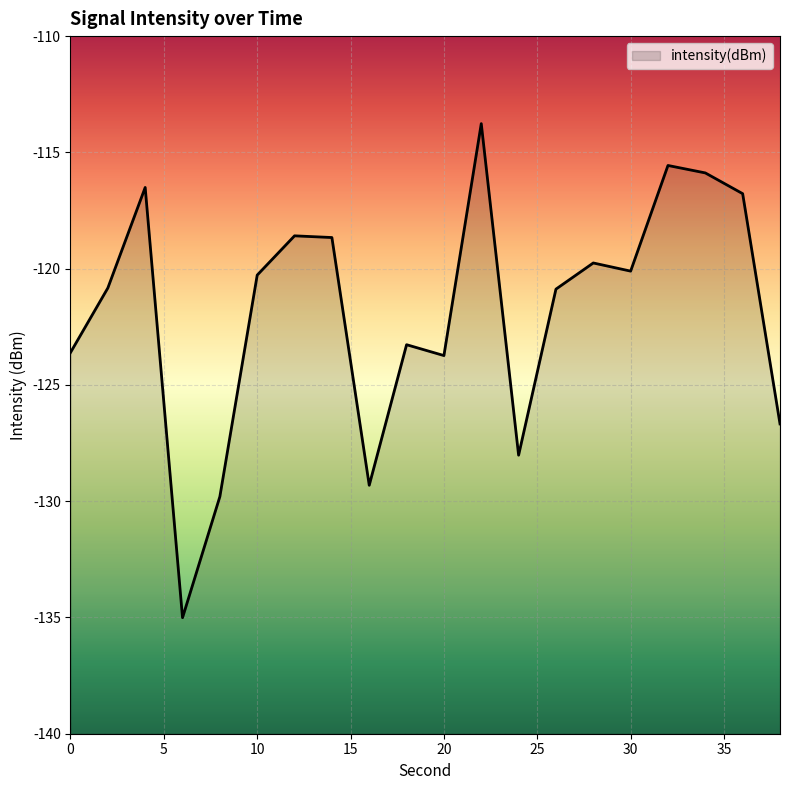

True or false: the data shows -199.9 at 24.

False